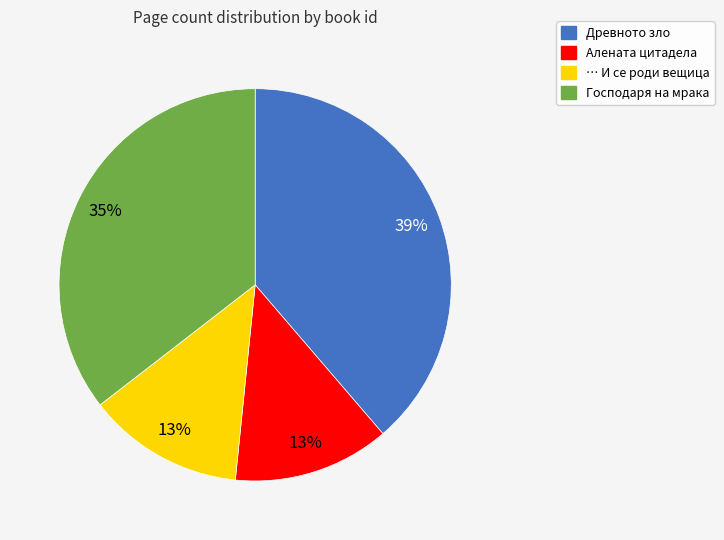

To the nearest percent, what portion does Алената цитадела represent?

13%